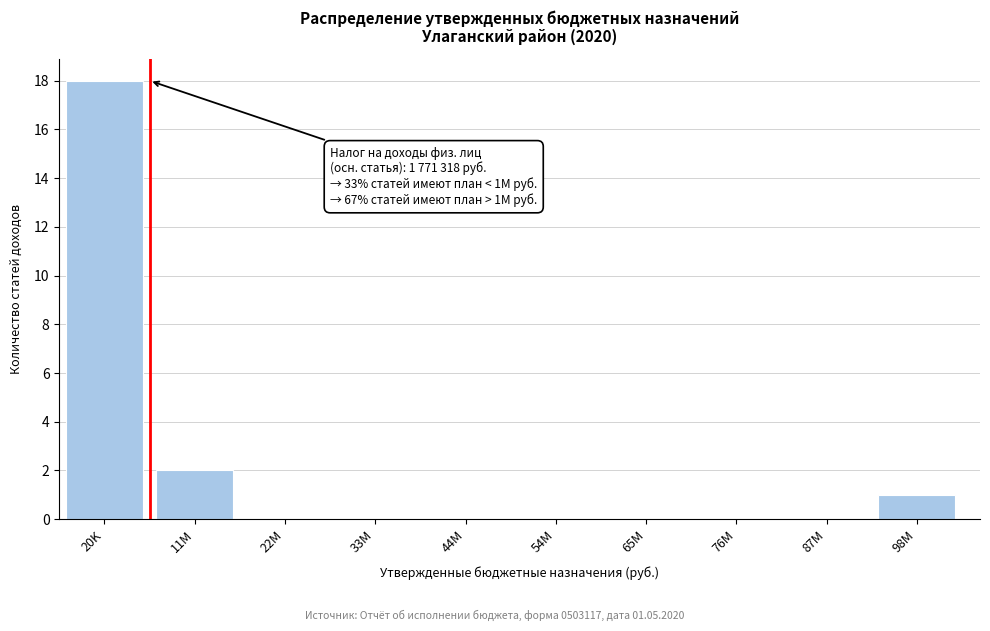

Reading left to right, what are all the values shown in this chart?

20K=18	11M=2	22M=0	33M=0	44M=0	54M=0	65M=0	76M=0	87M=0	98M=1